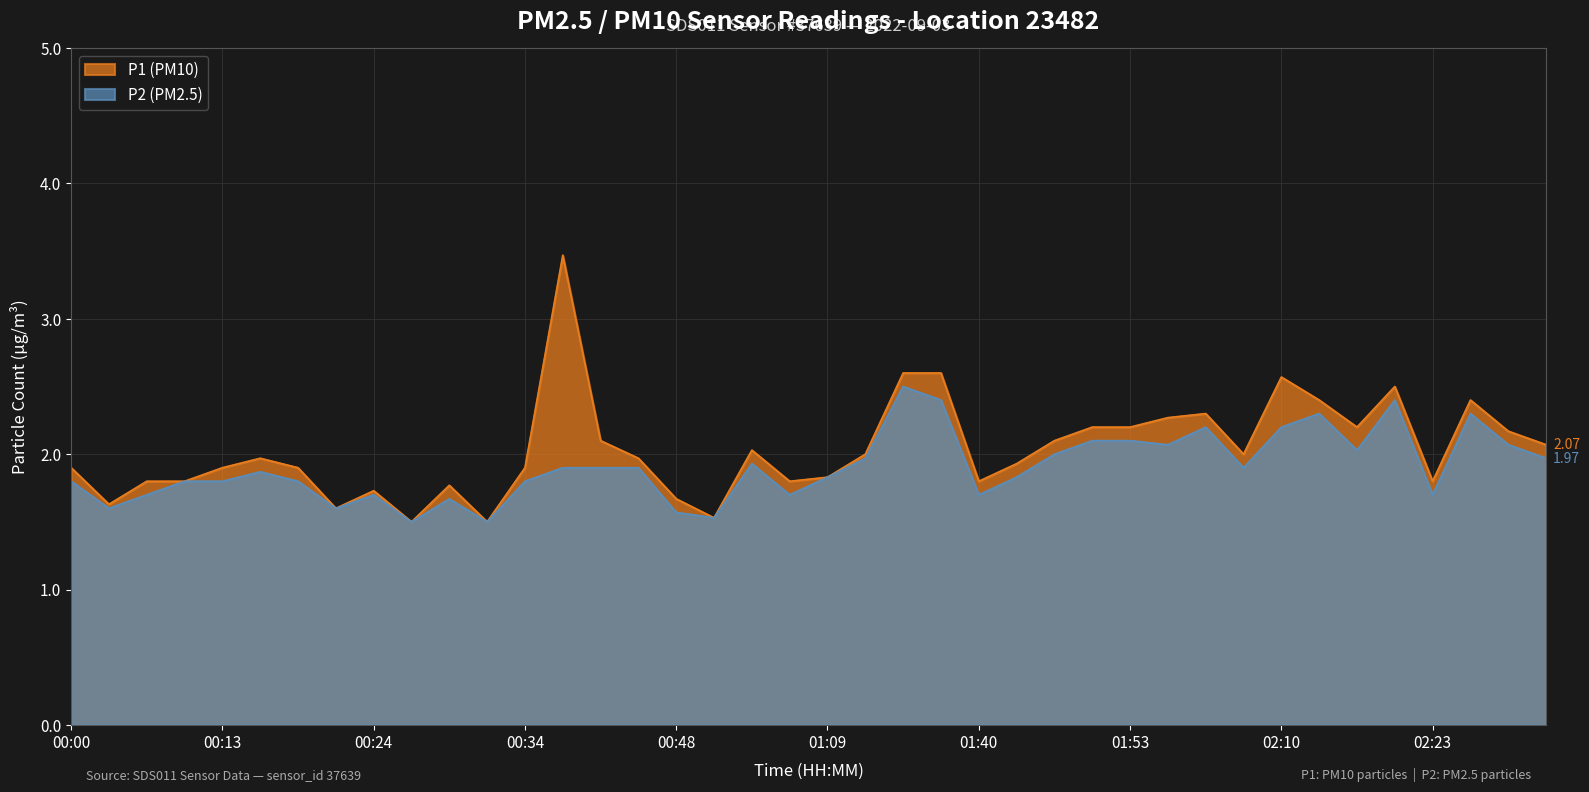

Which series has the largest total across all categories?

P1 (PM10)